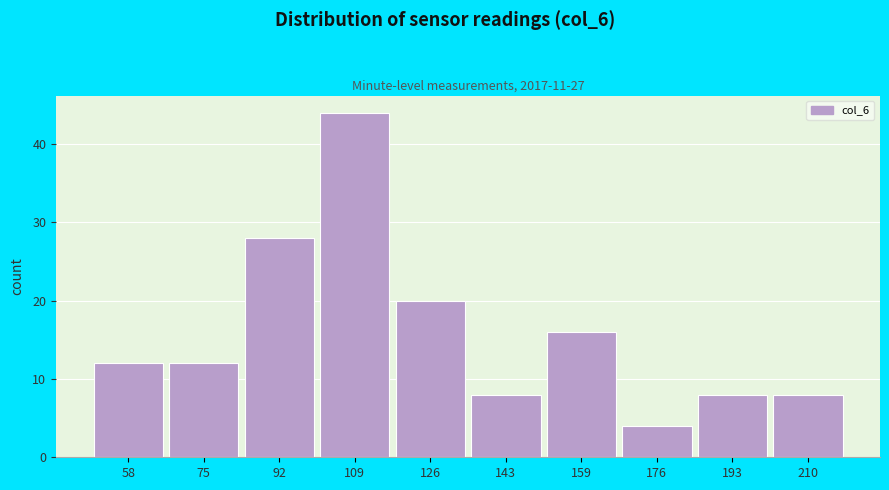

Reading right to left, list all the values displayed in this chart.

8	8	4	16	8	20	44	28	12	12